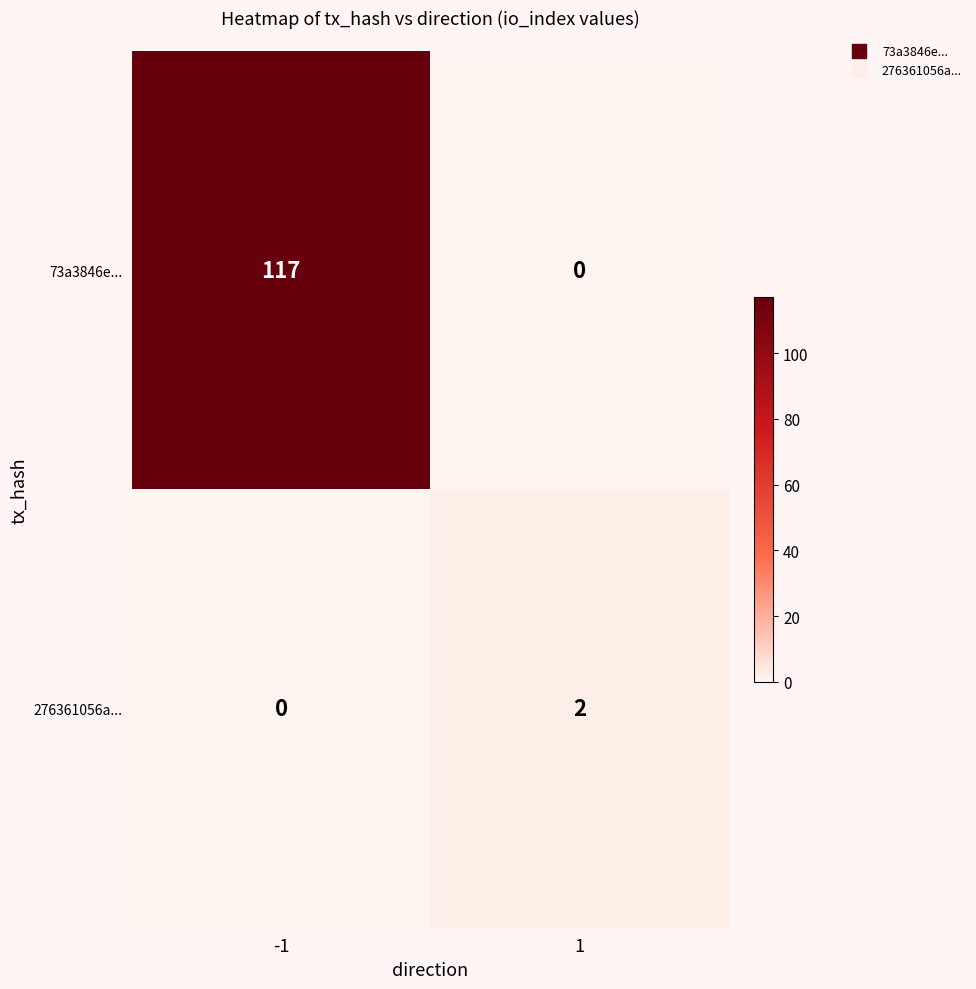

The value of 73a3846e... at -1 is 117. True or false?

True